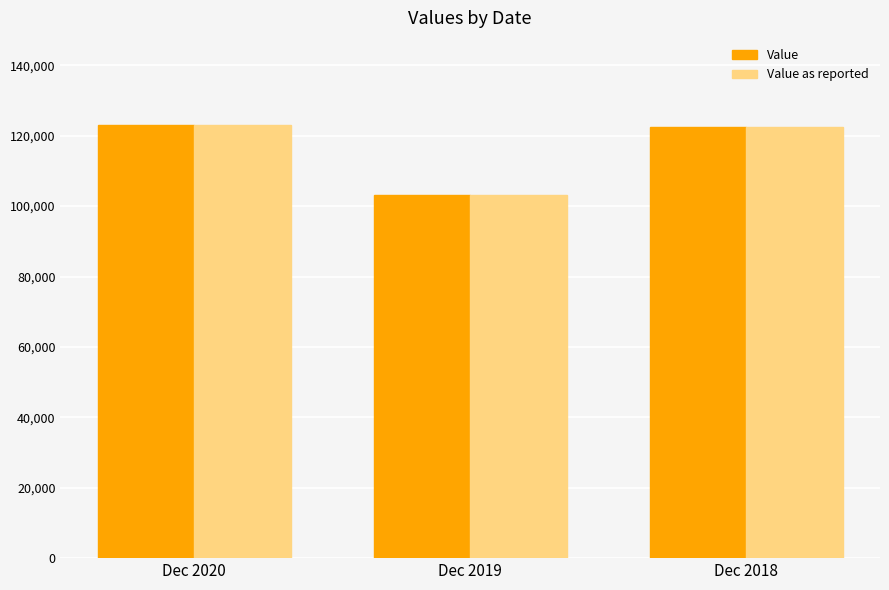

What is the difference between the maximum and minimum values in the Value as reported series?

20121.8